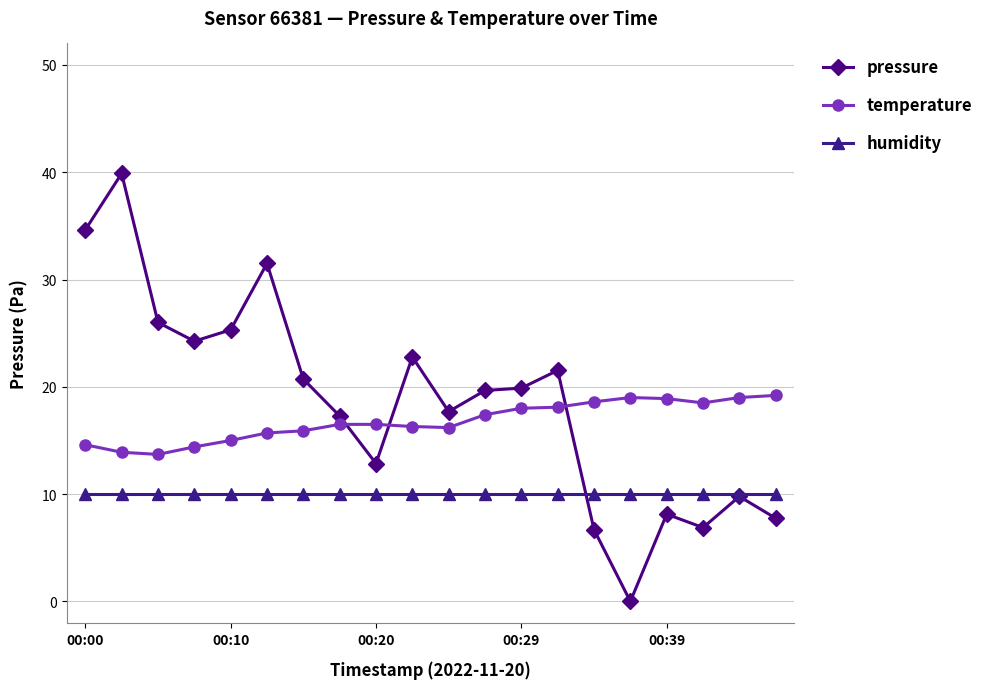

True or false: temperature and humidity cross at least once.

False